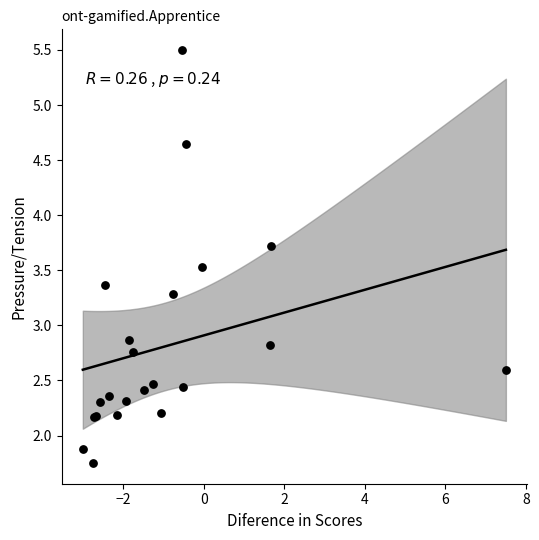

What Y value in the scatter plot is closest to 3?

2.9